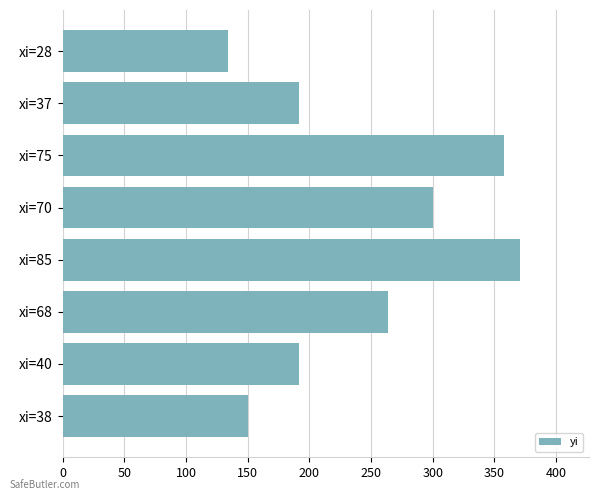

At which label is the value closest to 252?

xi=68